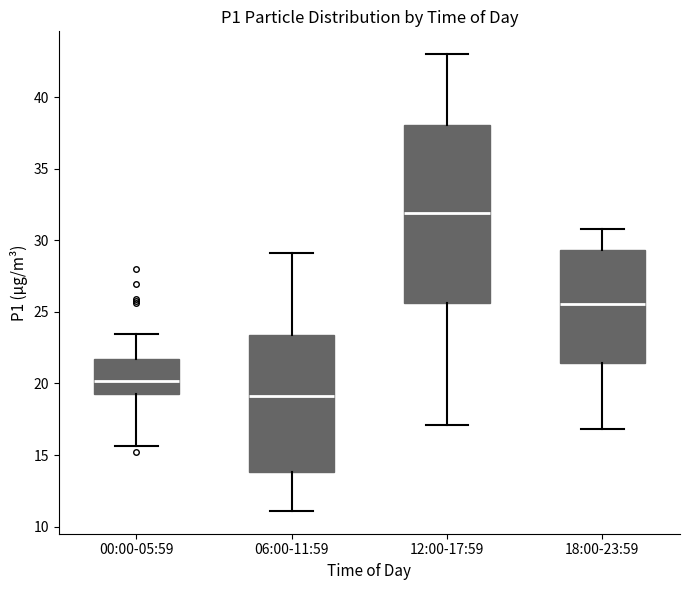

Where does the lower whisker of the box for 06:00-11:59 end on the y-axis? The values are not printed on the chart, so give them approximately, as read against the axis.

11.0